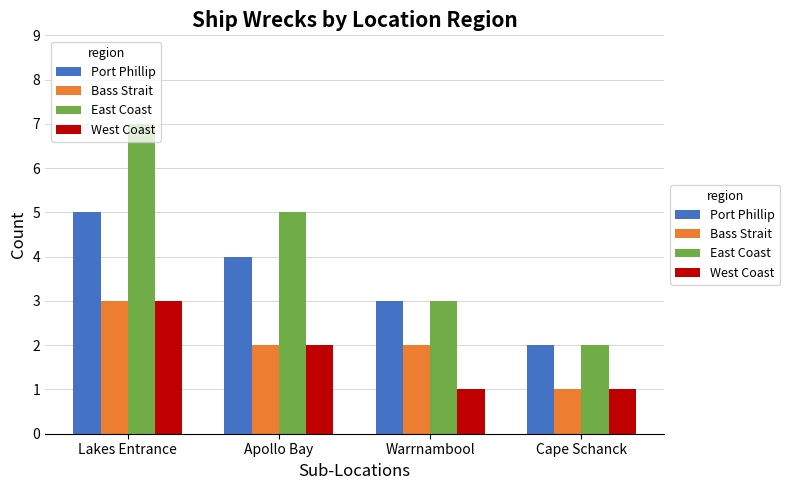

How many data points in East Coast are less than 5?

2